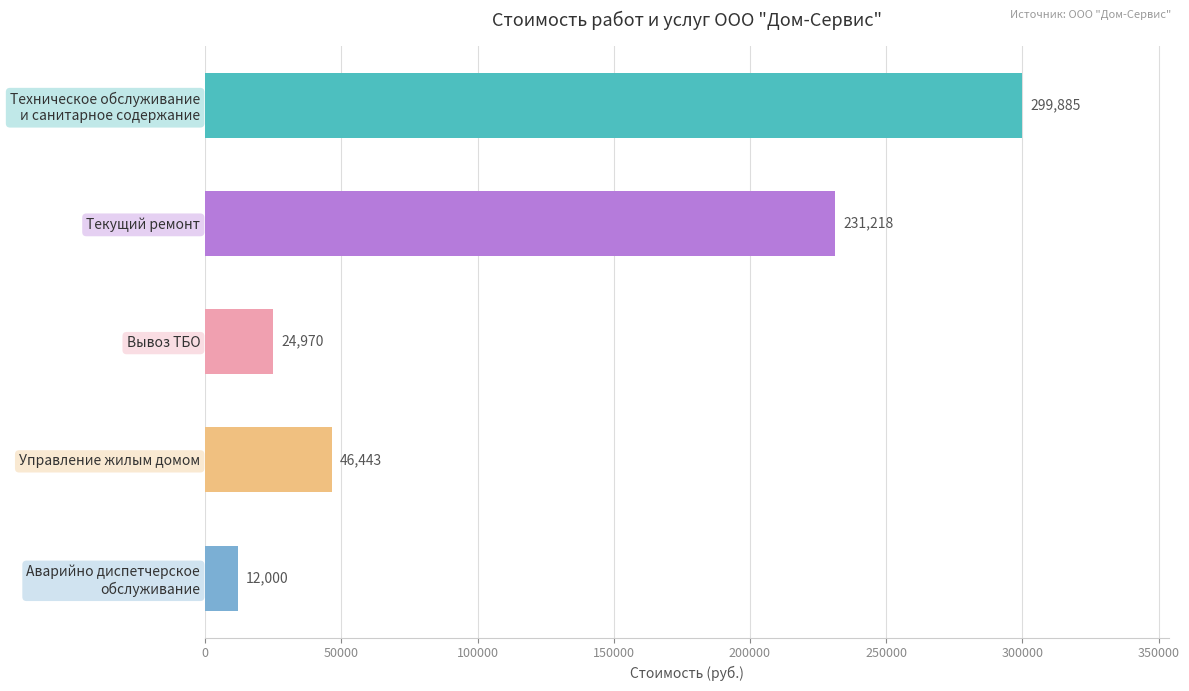

How many categories are shown in the chart?

5